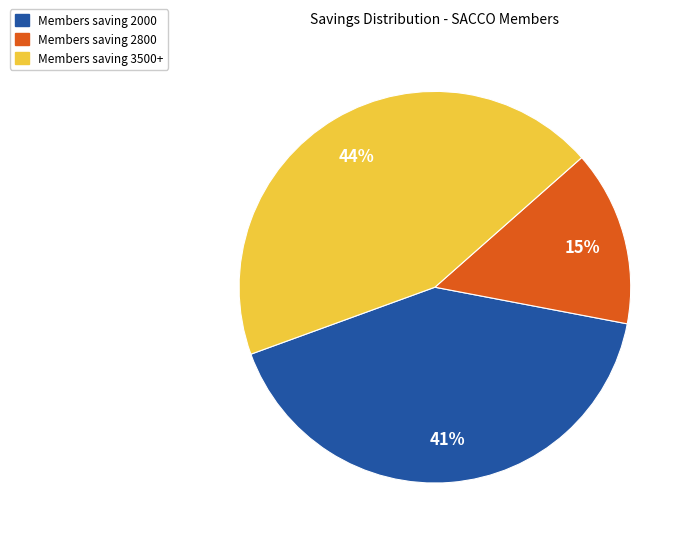

Is there any slice that represents more than half of the pie?

No